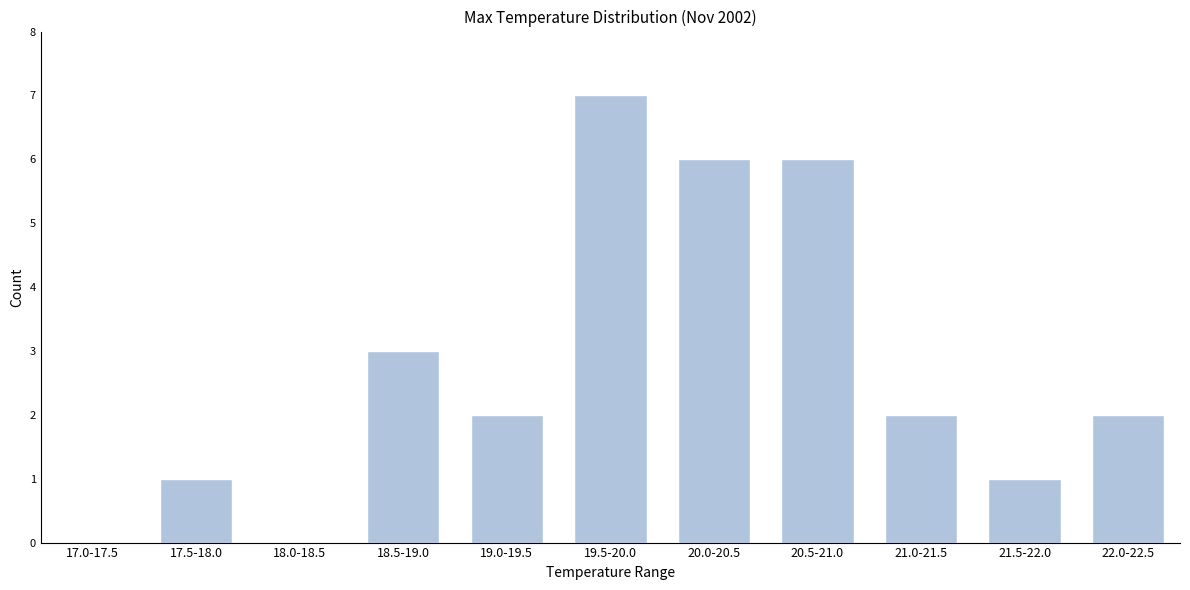

Reading left to right, list all the values displayed in this chart.

17.0-17.5=0	17.5-18.0=1	18.0-18.5=0	18.5-19.0=3	19.0-19.5=2	19.5-20.0=7	20.0-20.5=6	20.5-21.0=6	21.0-21.5=2	21.5-22.0=1	22.0-22.5=2